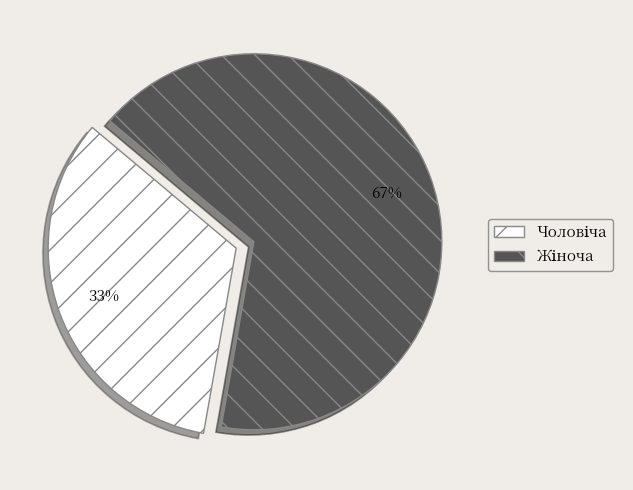

To the nearest percent, what is the average slice percentage?

50%